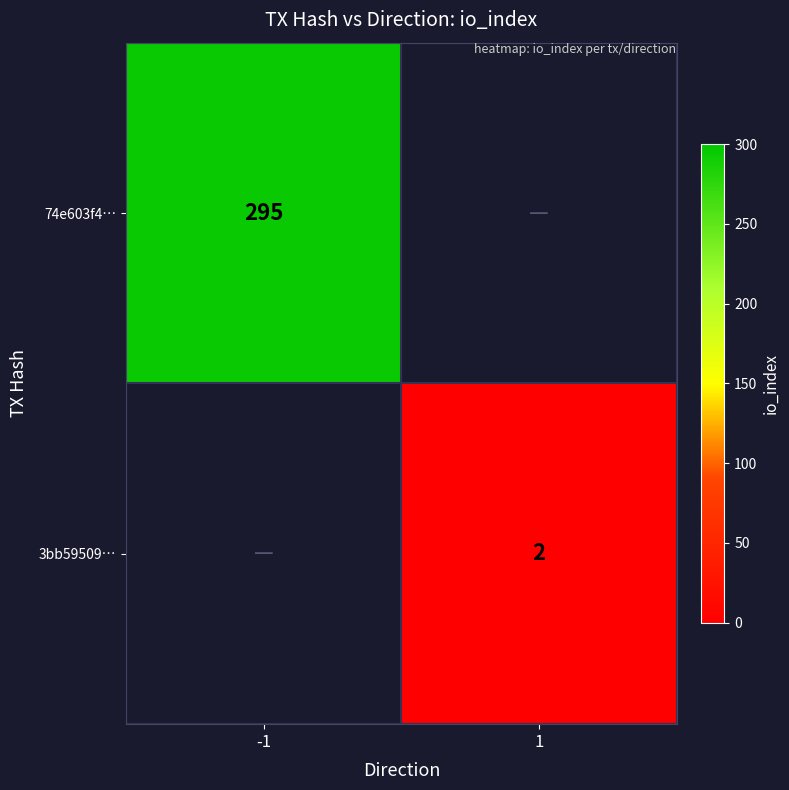

Count the number of data series in this chart.

2